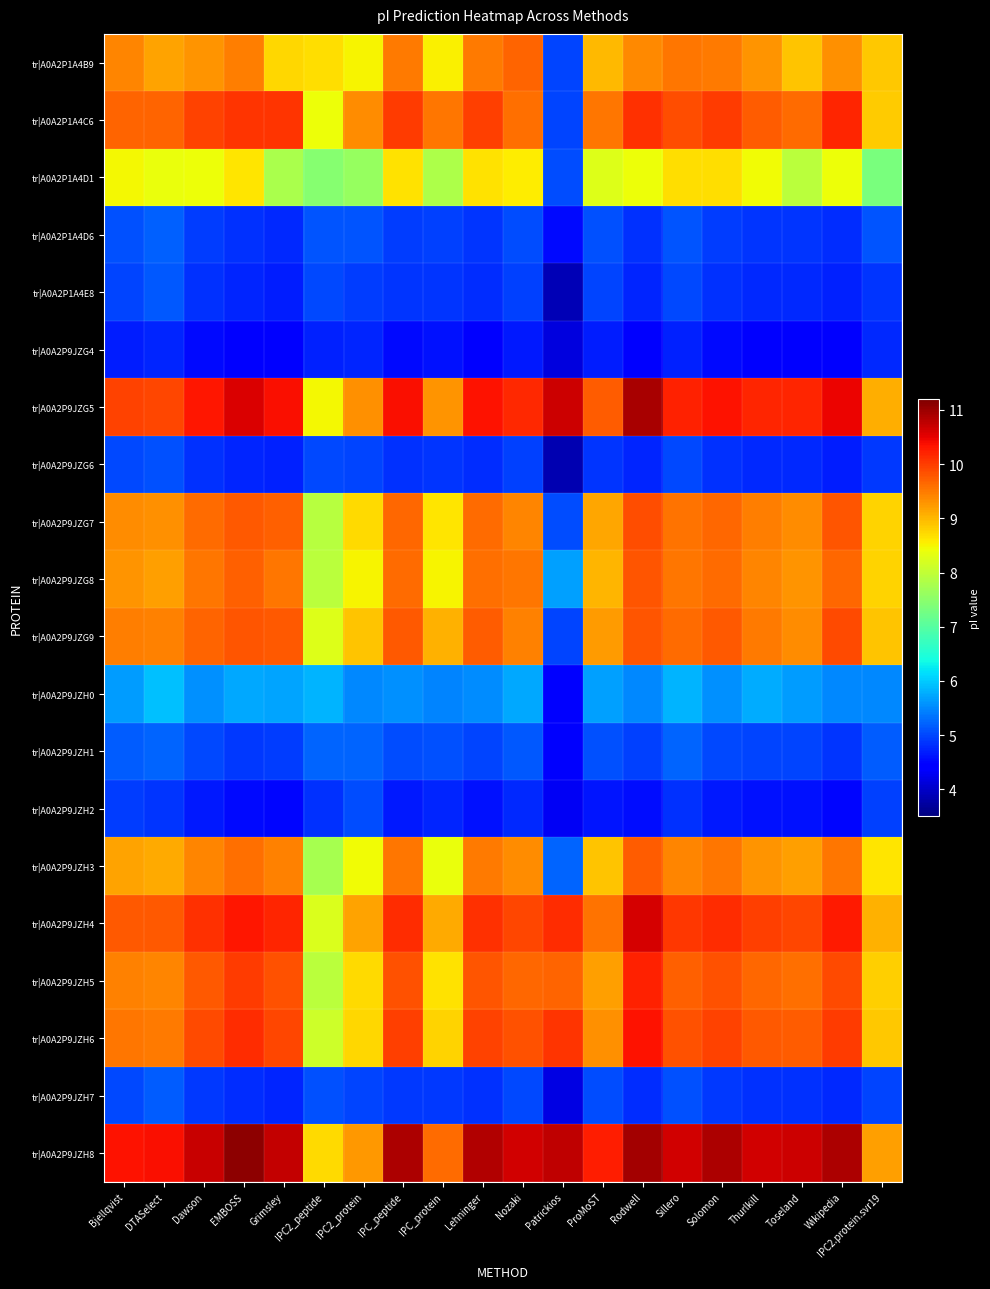

What is the maximum value shown in the chart?

11.1